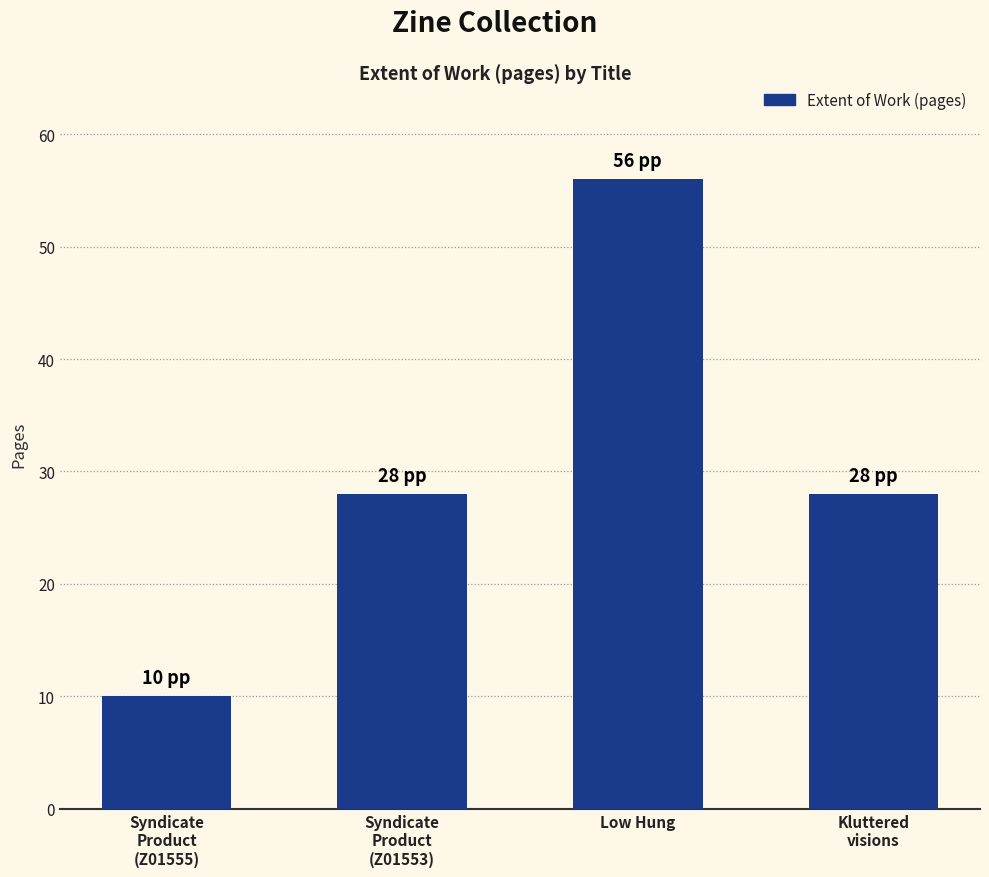

At which category does the chart reach its peak across all series?

Low Hung